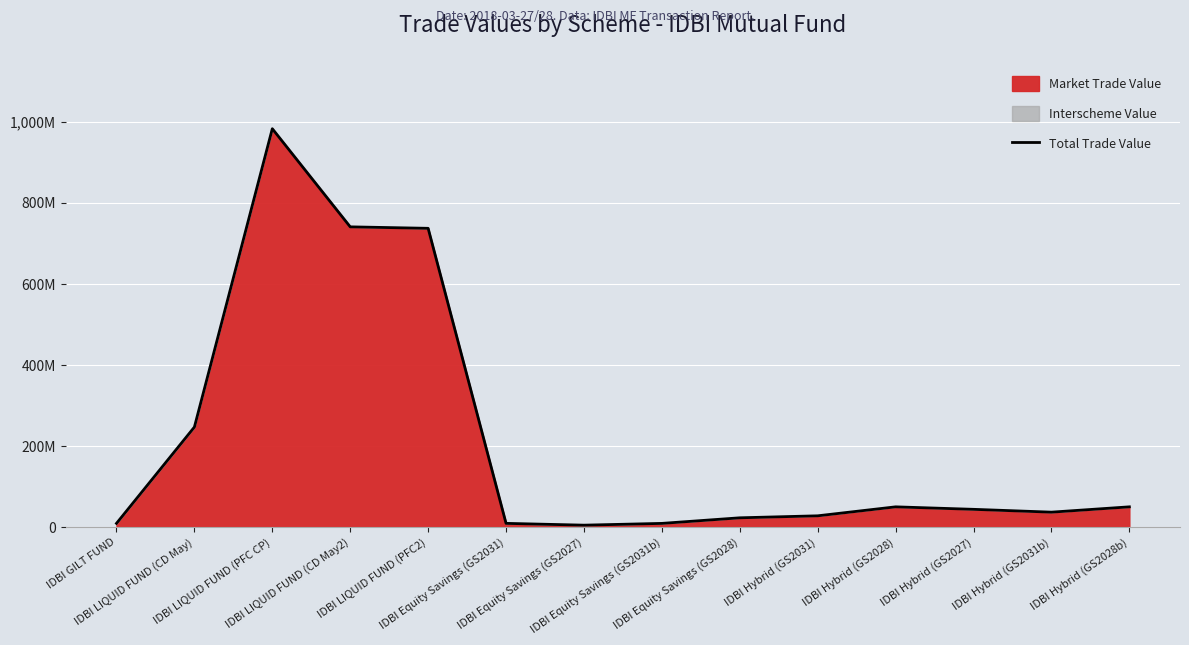

Reading left to right, extract all data points from this chart.

IDBI GILT FUND=9319411	IDBI LIQUID FUND (CD May)=247033000	IDBI LIQUID FUND (PFC CP)=983289000	IDBI LIQUID FUND (CD May2)=741099000	IDBI LIQUID FUND (PFC2)=737466750	IDBI Equity Savings (GS2031)=9319411	IDBI Equity Savings (GS2027)=4884426	IDBI Equity Savings (GS2031b)=9245411	IDBI Equity Savings (GS2028)=23037567	IDBI Hybrid (GS2031)=27958233	IDBI Hybrid (GS2028)=50096667	IDBI Hybrid (GS2027)=43959838	IDBI Hybrid (GS2031b)=36981644	IDBI Hybrid (GS2028b)=50096667